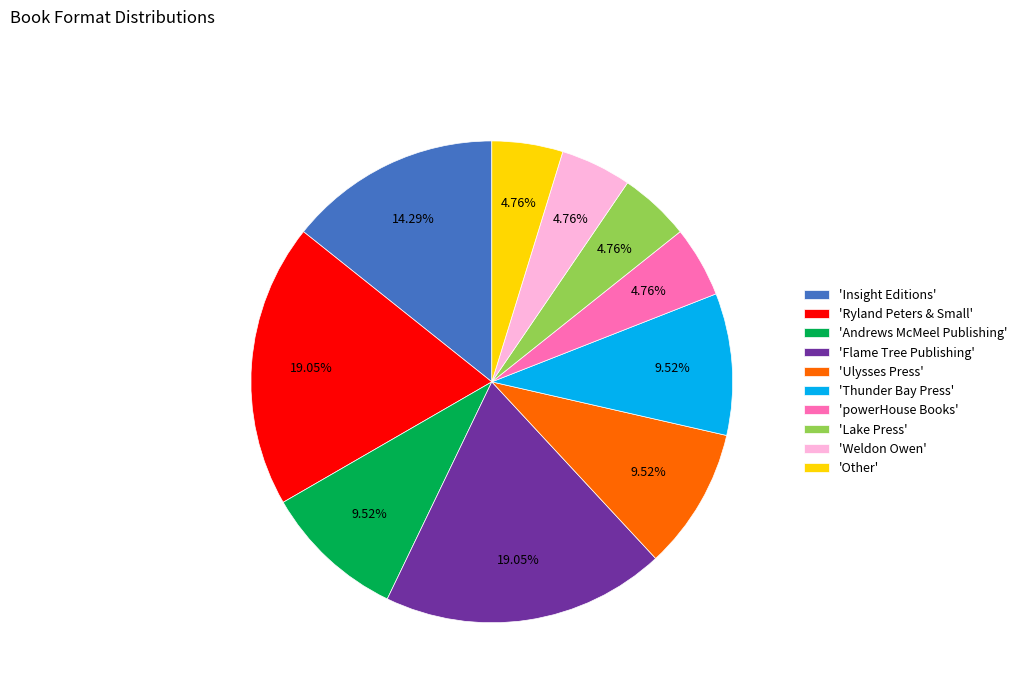

Count the number of slices in the pie.

10